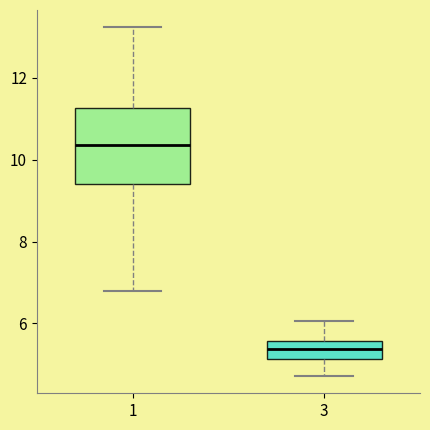

Which box's median line is the lowest?

3